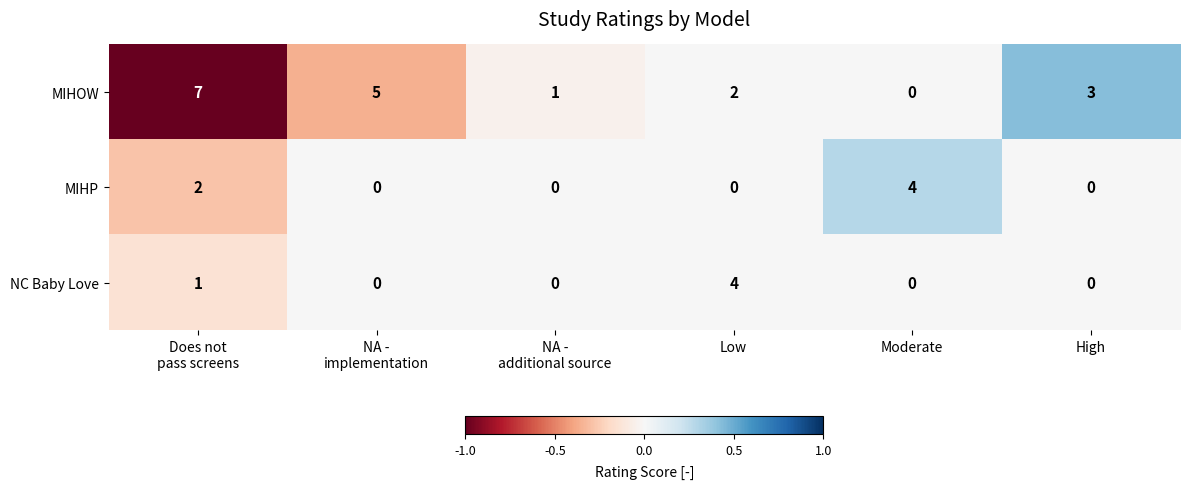

What is the difference between the second highest and minimum values in the MIHOW series?

5